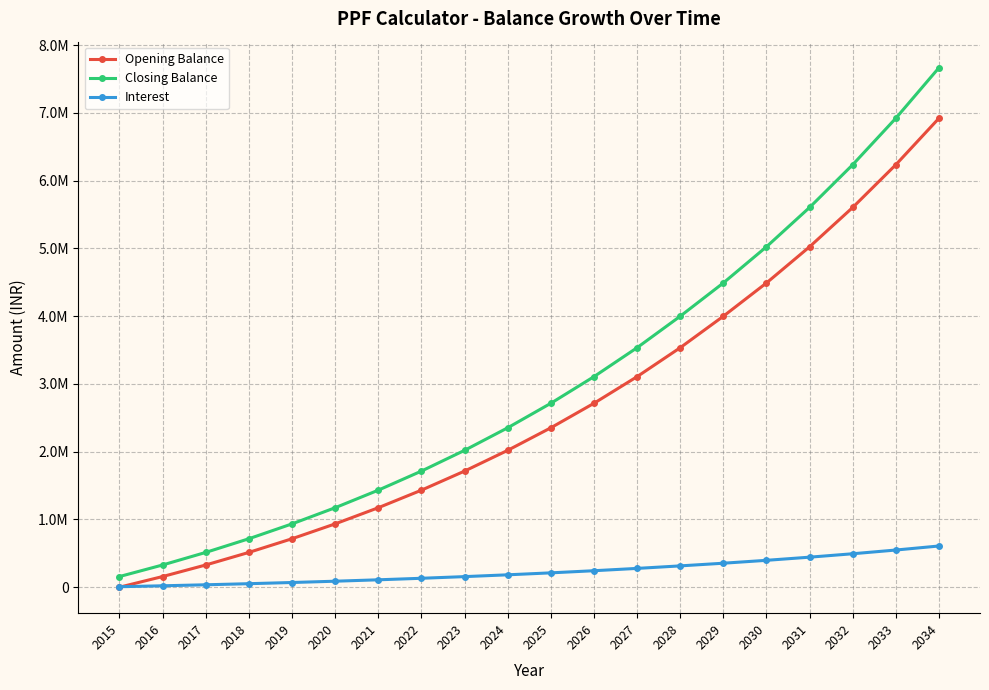

Which series has the largest total across all categories?

Closing Balance